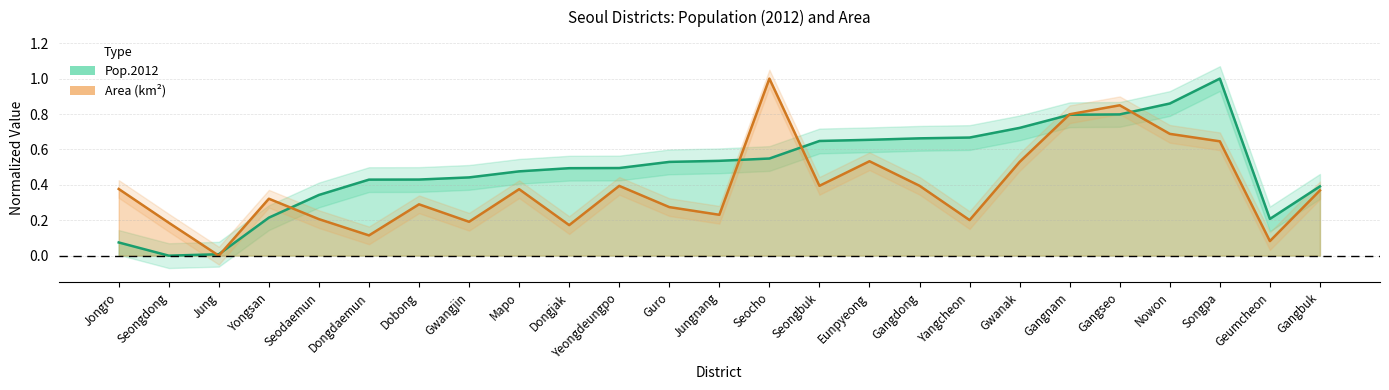

What is the value of the Pop.2012 point at the 12th from the left?

0.5